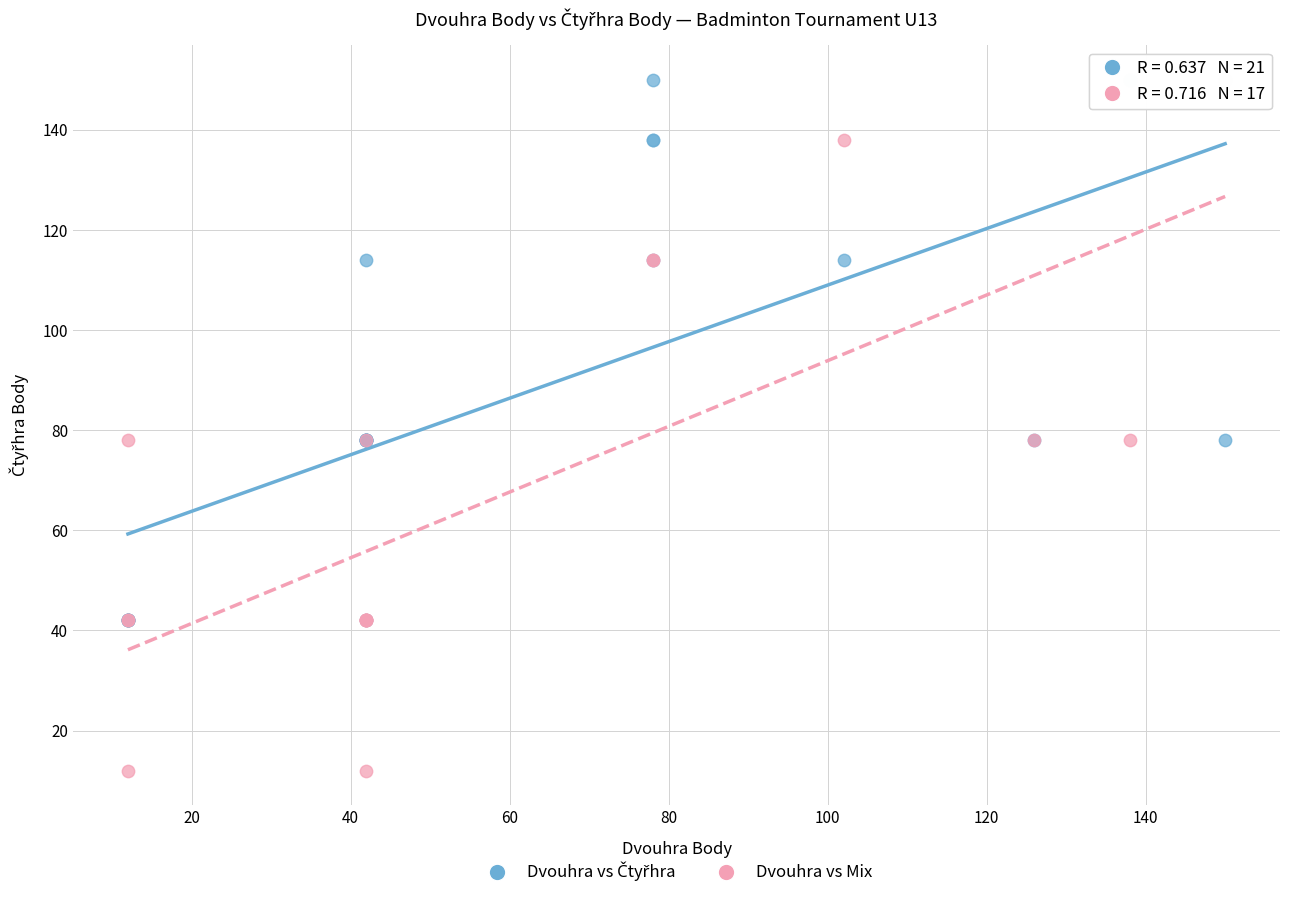

Which series contains the lowest Y value?

Dvouhra vs Mix